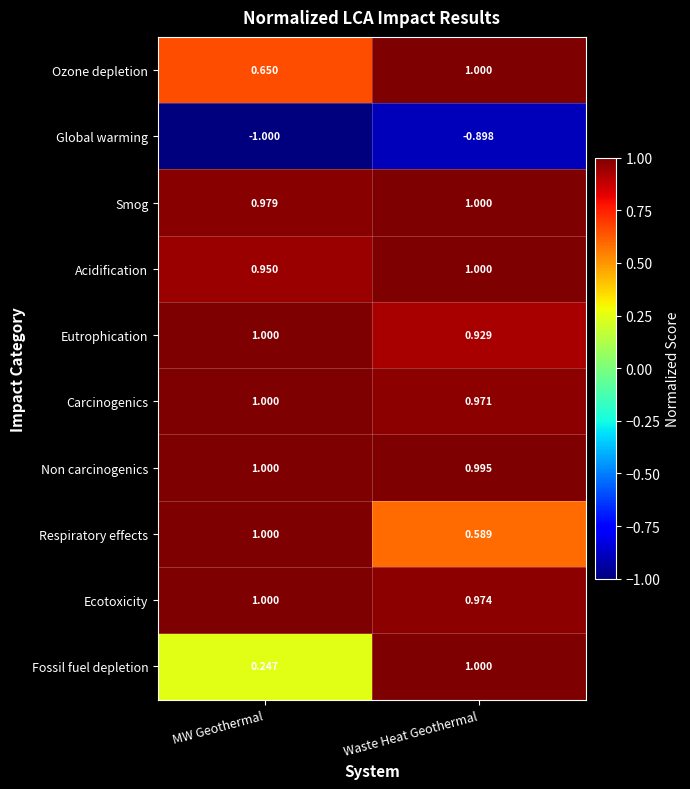

At how many categories does at least one series exceed 0?

2